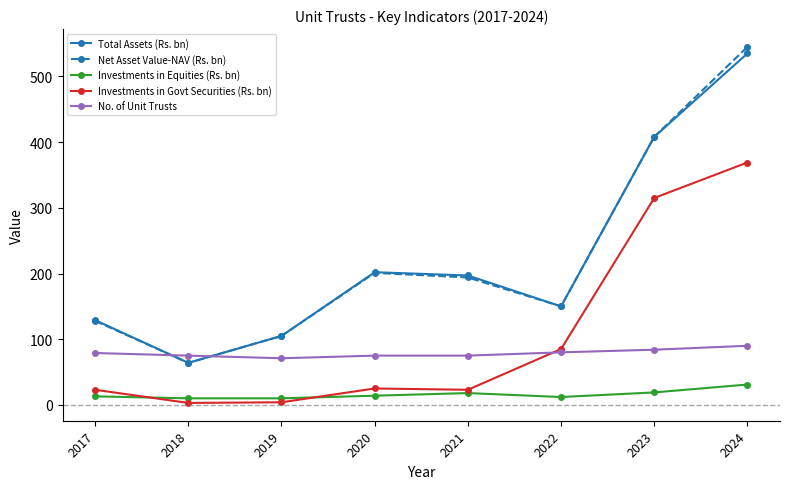

At which category does Total Assets (Rs. bn) reach its first local valley?

2018